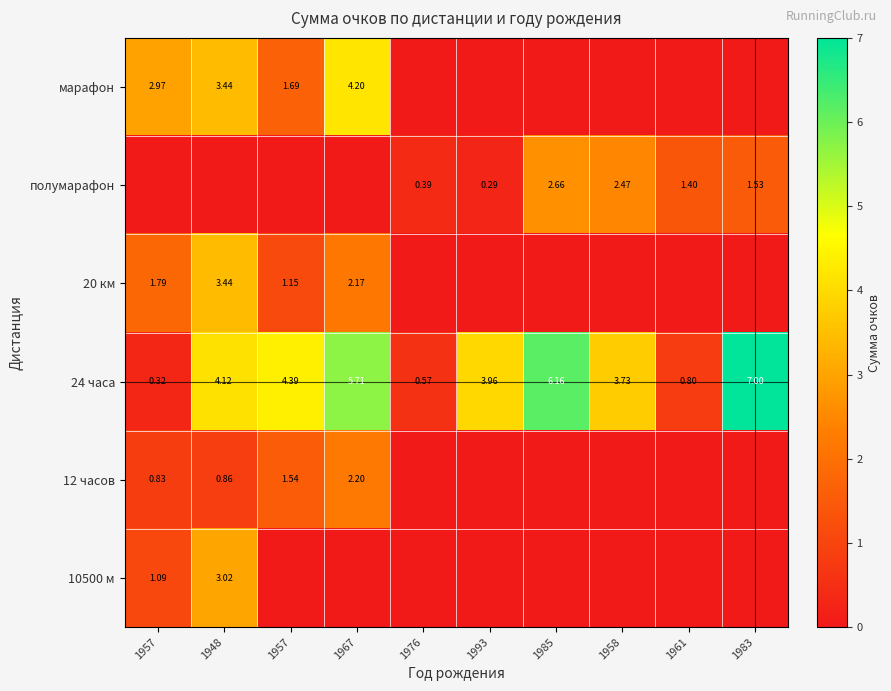

At which category is the sum across all series the highest?

1948